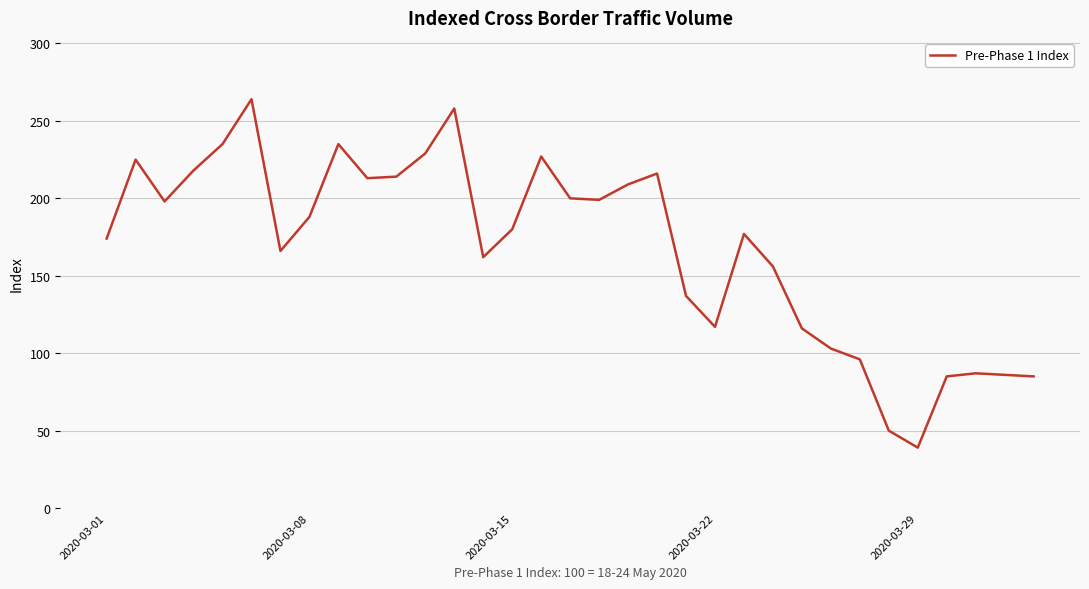

What is the maximum value shown in the chart?

264